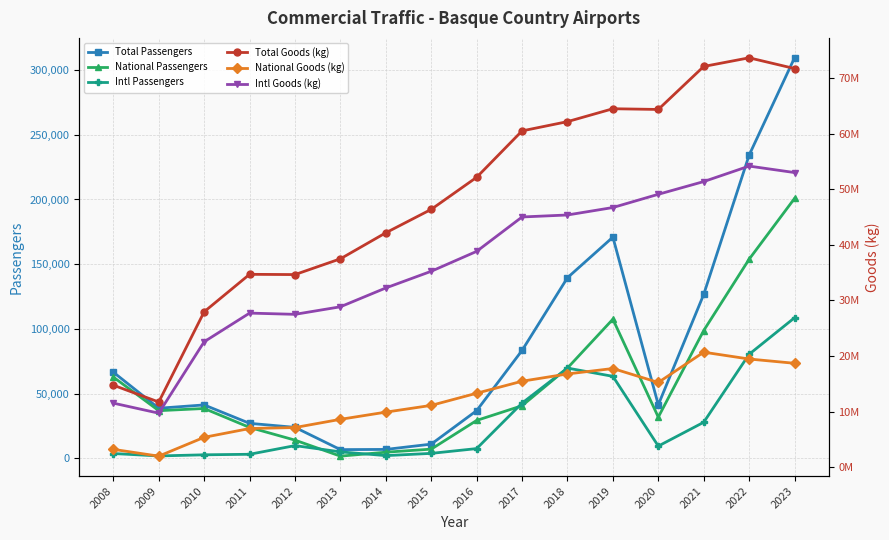

What is the sum of all Intl Goods (kg) values?

578880641